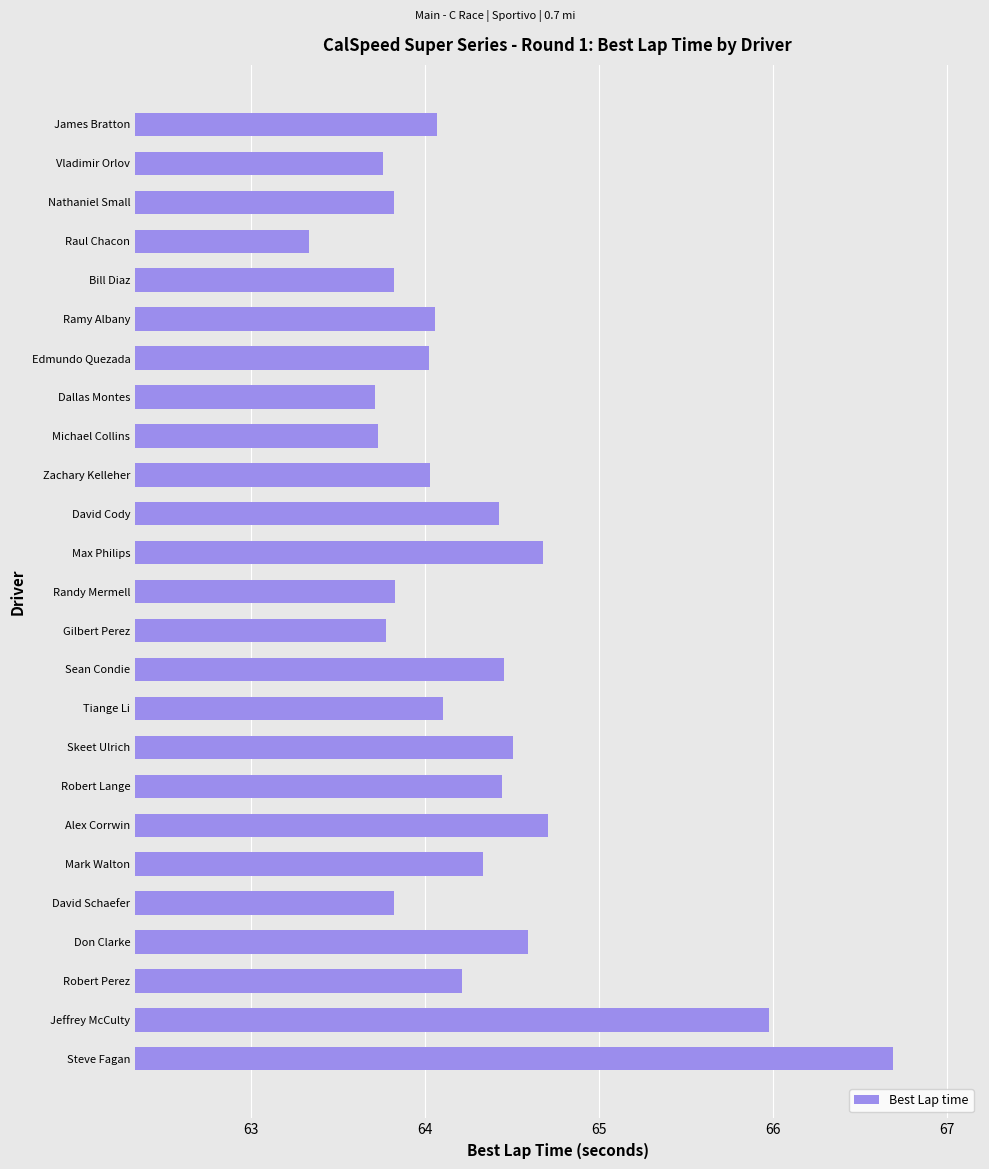

Which category has the highest value across all series?

Steve Fagan